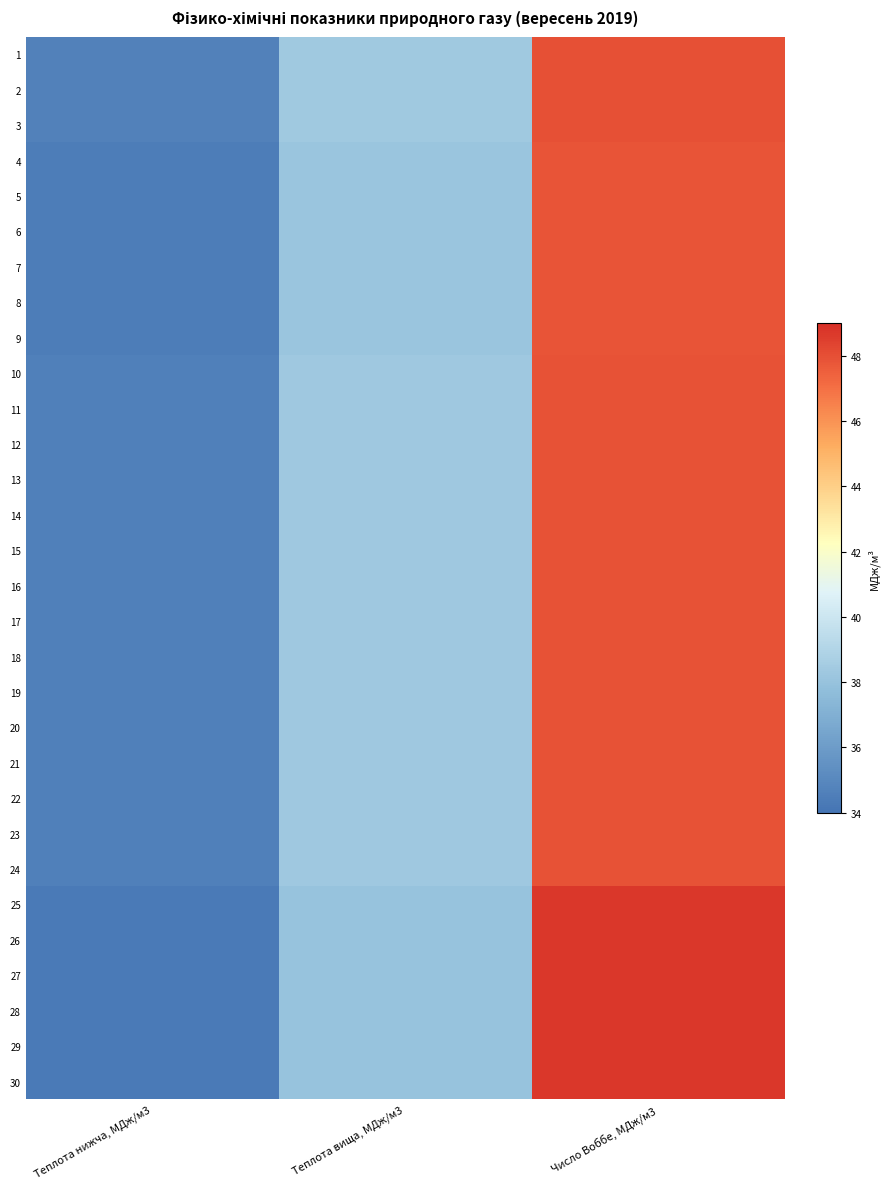

What is the total value across all series at Число Воббе, МДж/м3?

1442.2